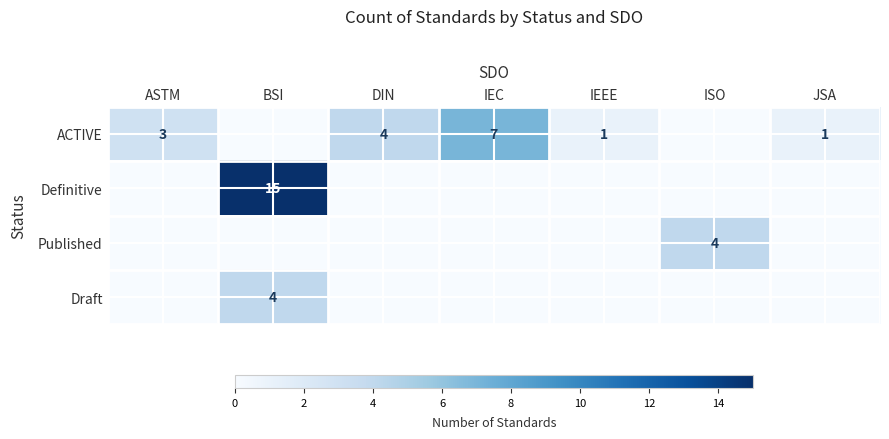

How many series are shown in this chart?

4